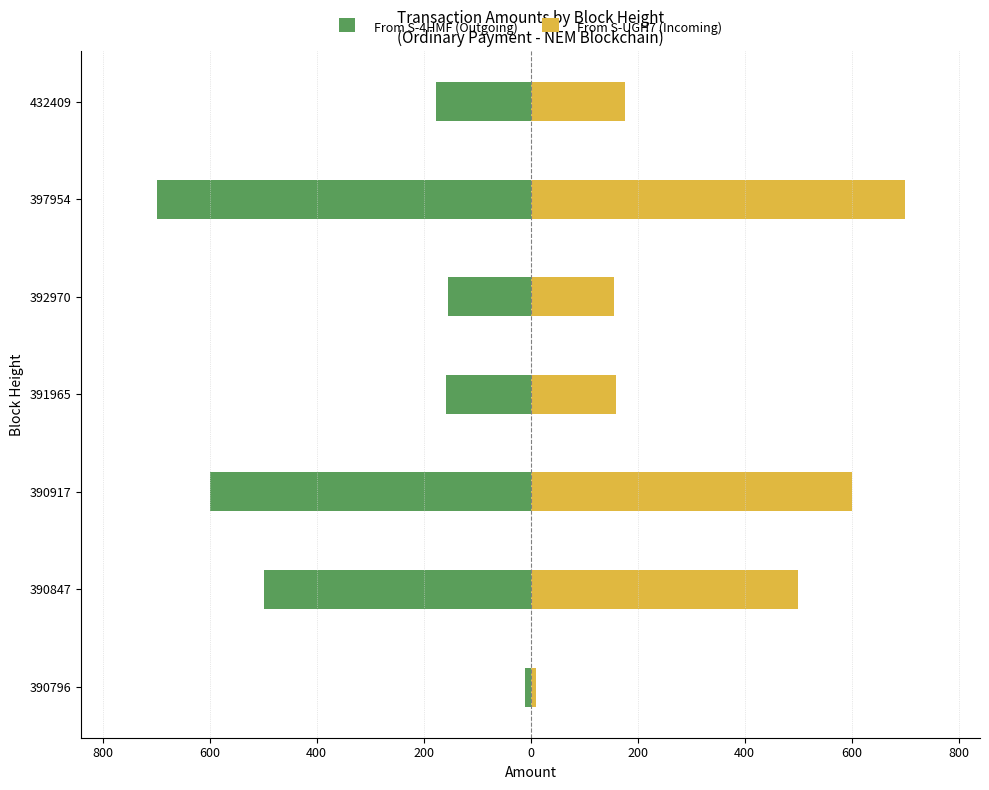

Which series changed the most between 392970 and 397954?

From S-4HMF (Outgoing)